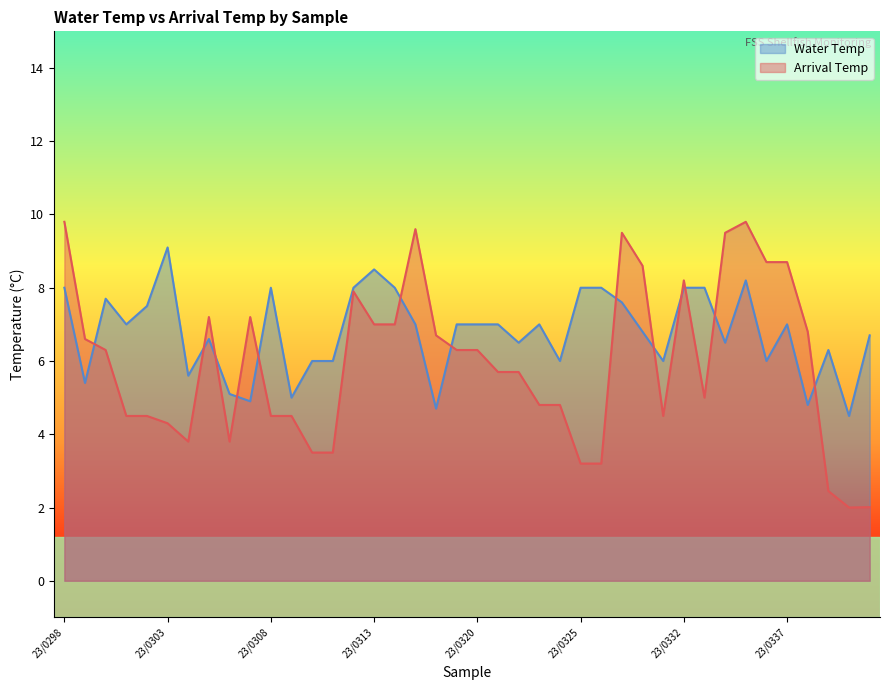

At which label is Water Temp closest to 6?

23/0310